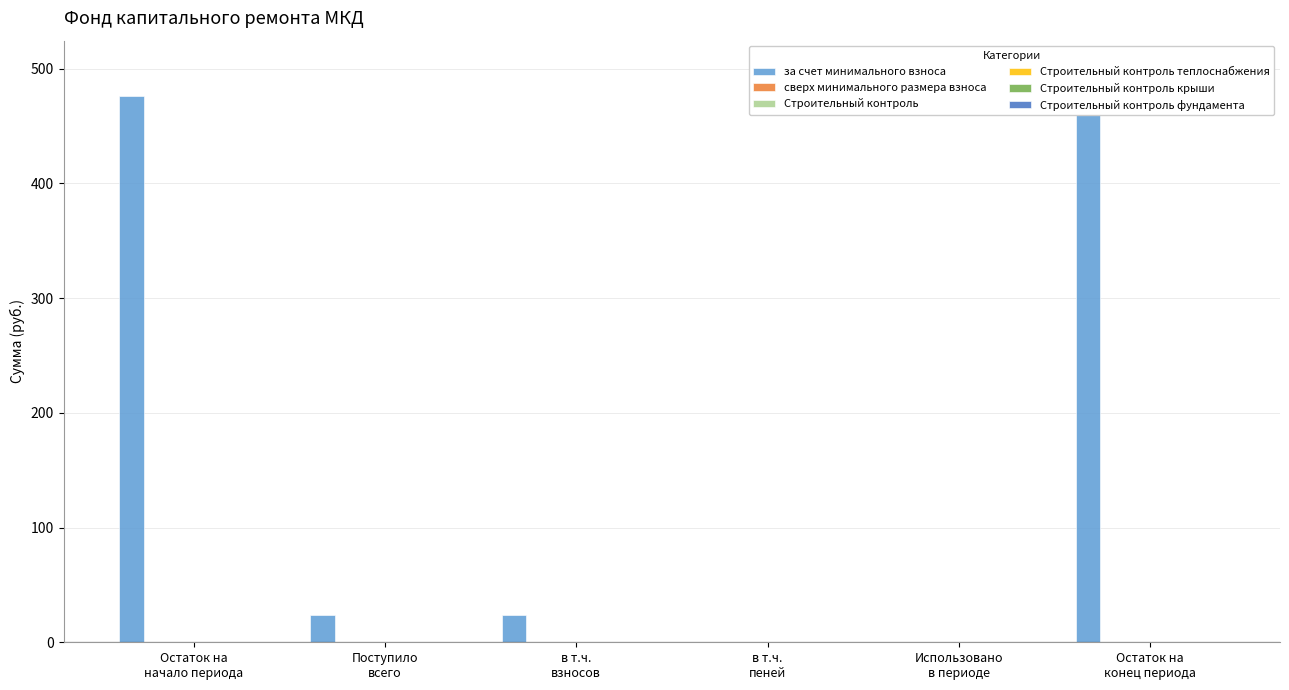

Where is за счет минимального взноса nearest to the value 249?

Поступило
всего